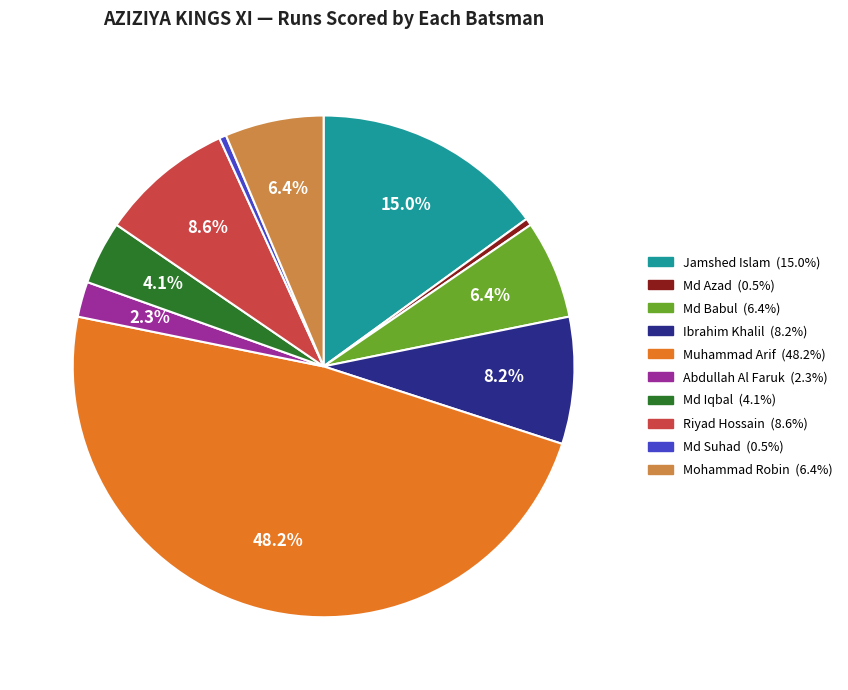

Do Abdullah Al Faruk and Md Azad together represent more than half of the pie?

No